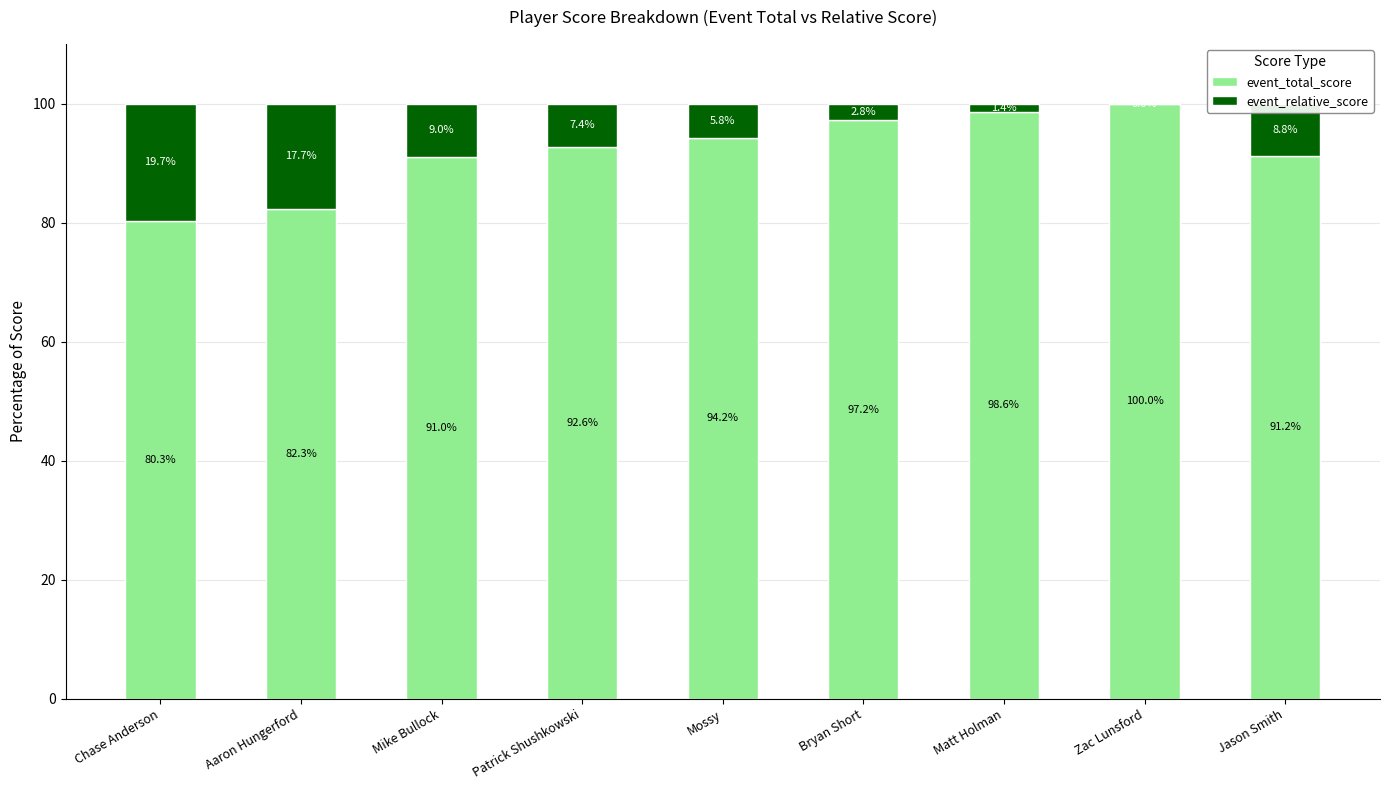

What value does the event_total_score series have at Mossy?

94.2